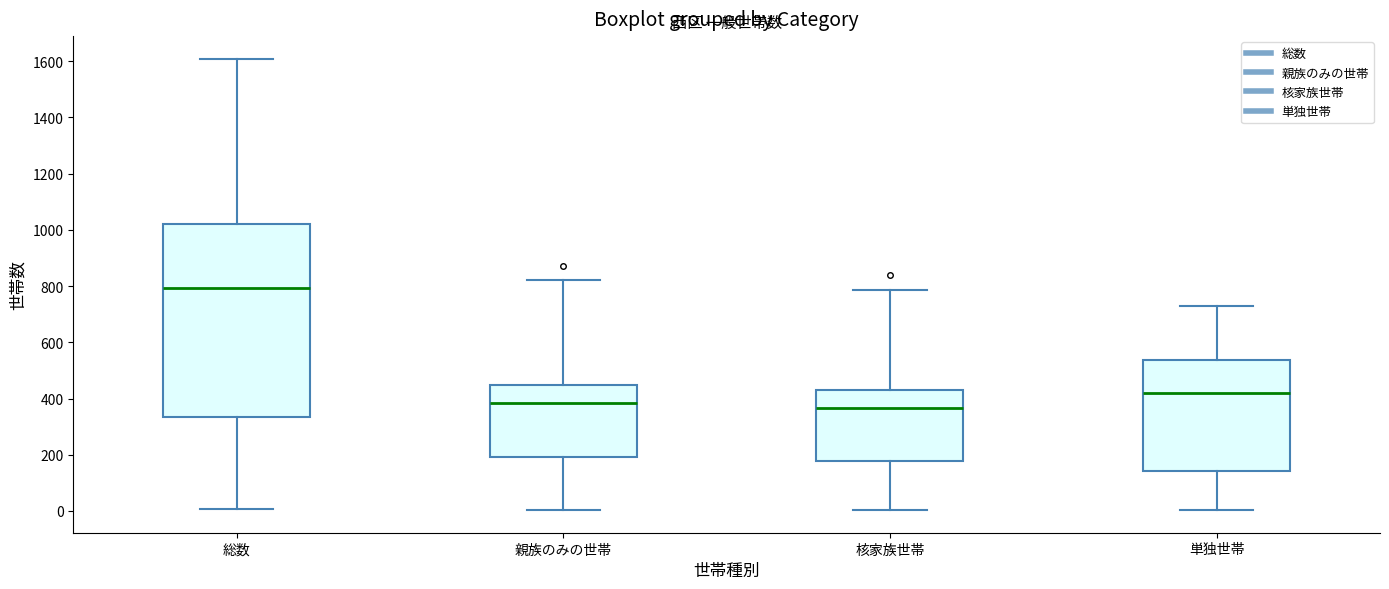

Comparing the boxes themselves (not the whiskers), which one is the tallest?

総数